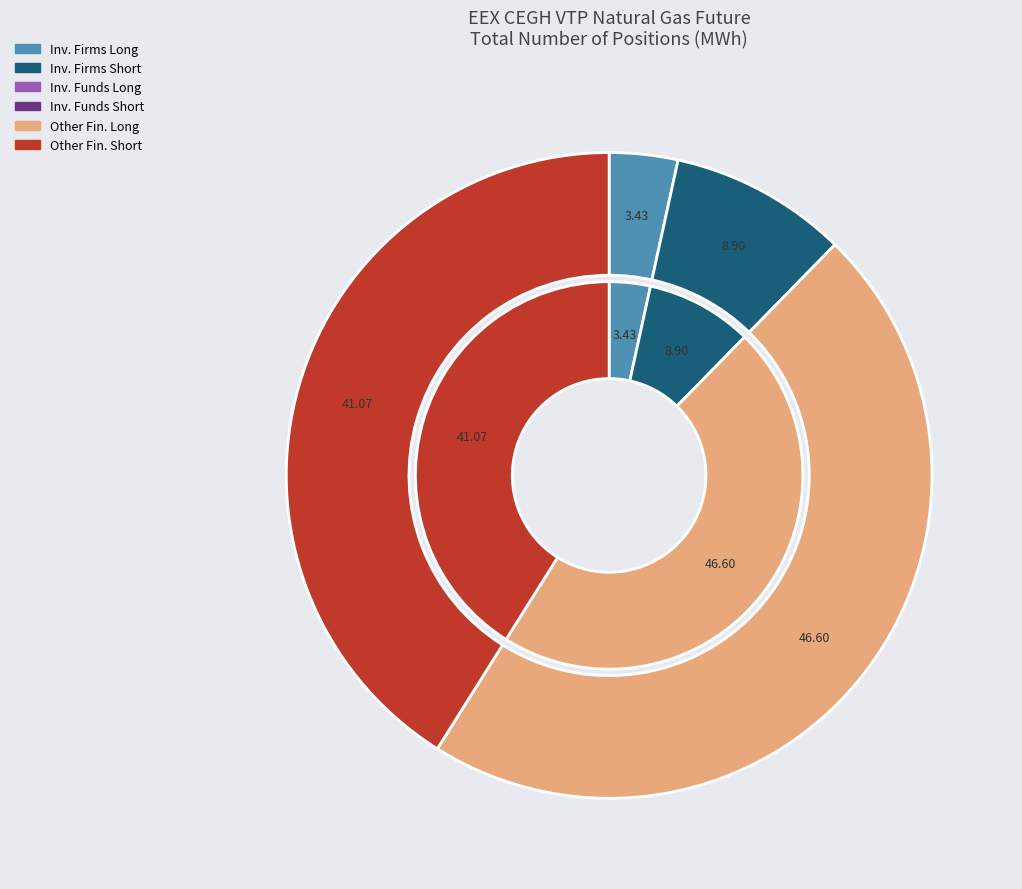

Rank the categories by value from lowest to highest.

Investment Funds Long, Investment Funds Short, Investment Firms Long, Investment Firms Short, Other Financial Short, Other Financial Long